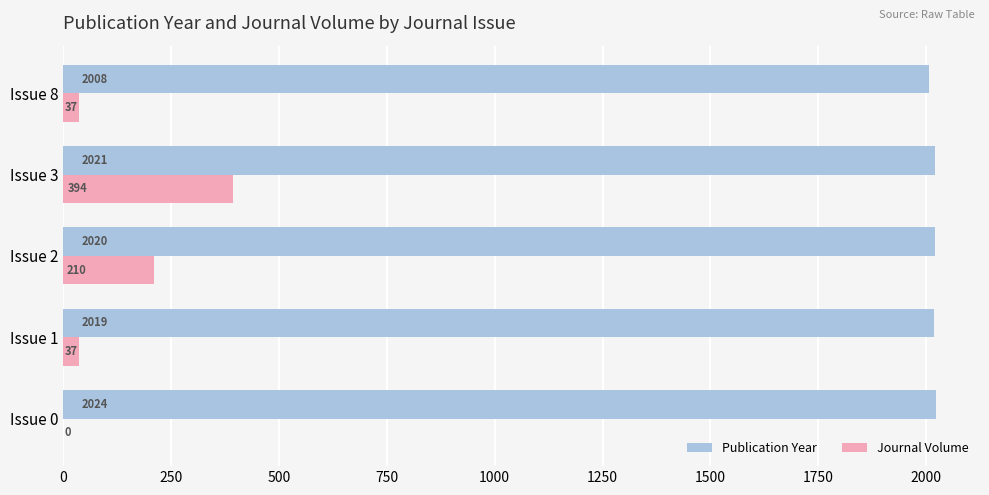

The Publication Year series shows 2024 at Issue 0. True or false?

True